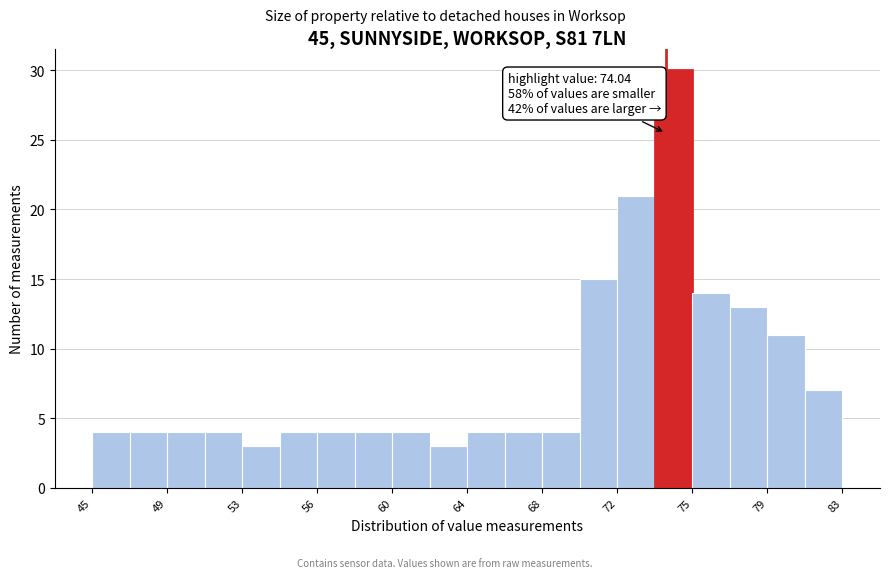

Read against the x-axis, roughly where is the centre of the tallest bar?

74.5